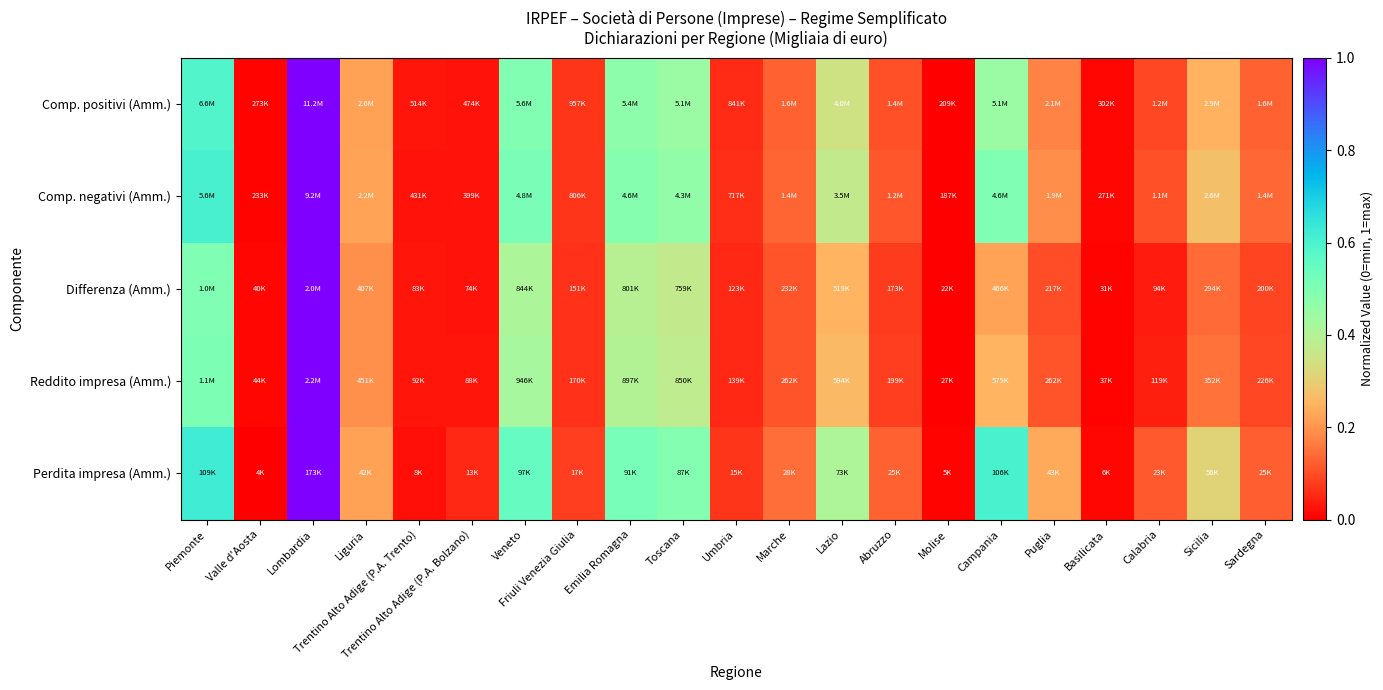

Count the number of data series in this chart.

5